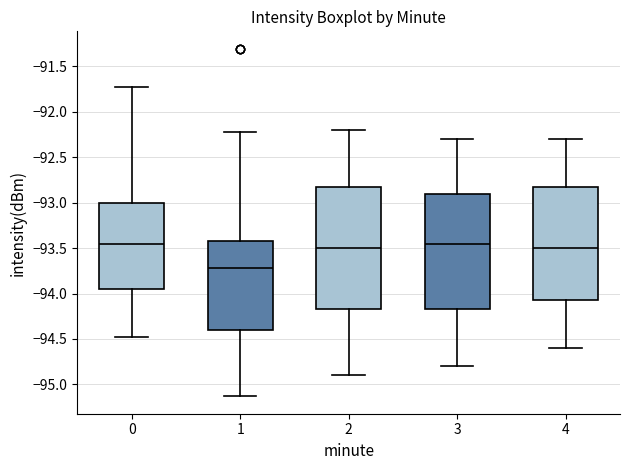

Which box is the tallest, from its lower edge to its upper edge?

2